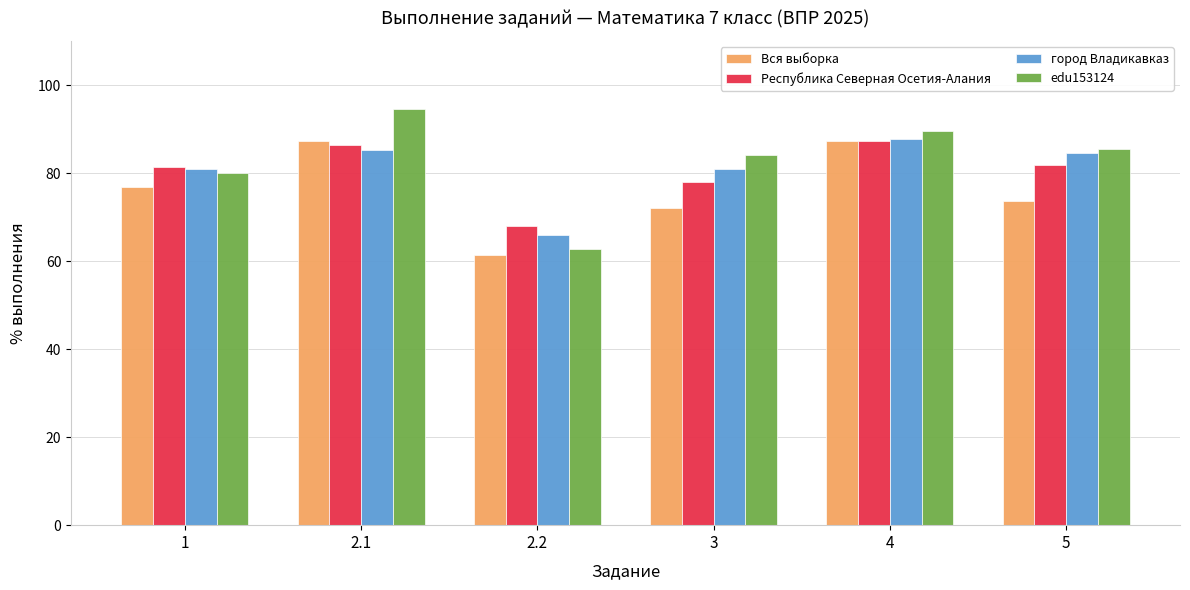

What is the highest value of the edu153124 series?

94.5